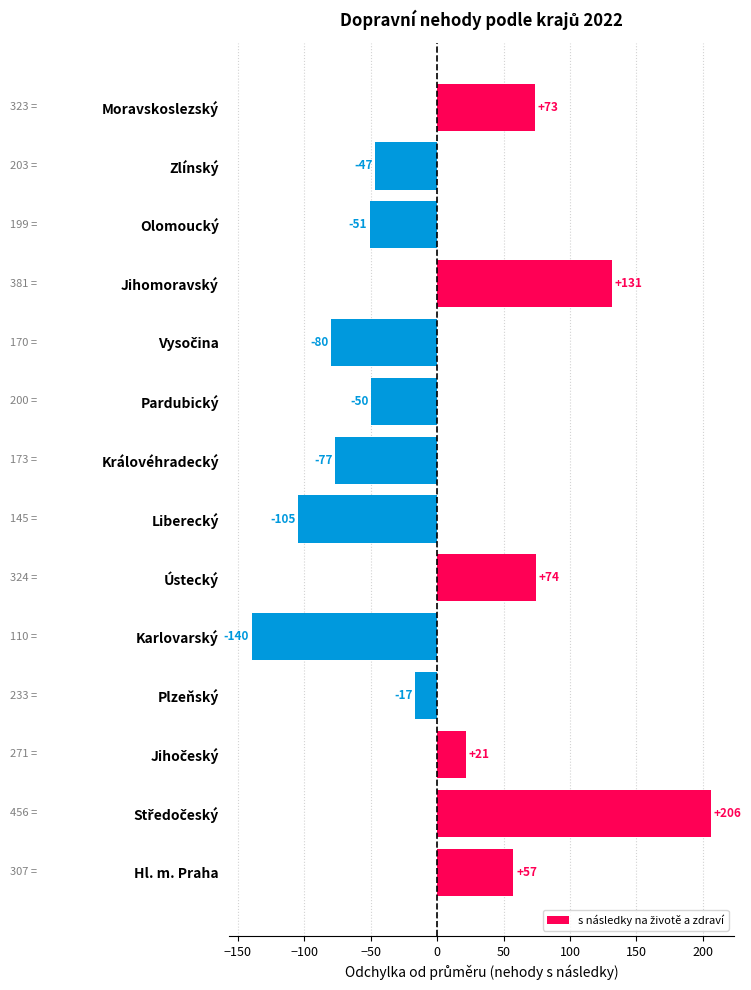

What is the change in value from Hl. m. Praha to Karlovarský?

-197.0